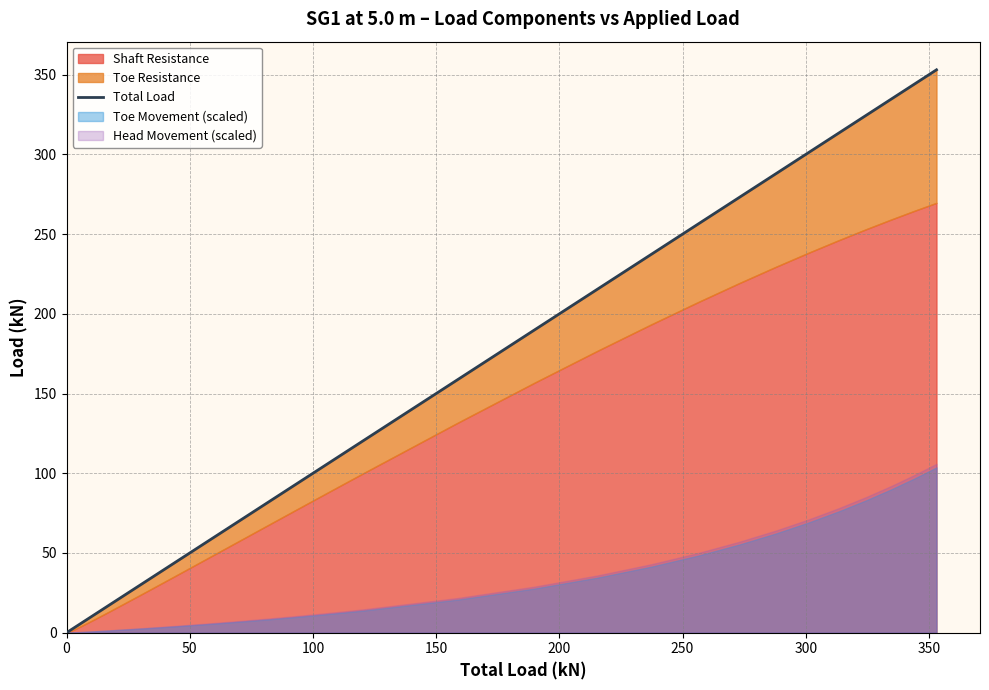

Reading left to right, list all the values displayed in this chart.

0.0	0.3	2.2	4.1	5.8	7.6	9.3	10.9	12.6	14.2	15.8	17.3	32.2	45.9	58.5	70.4	81.5	92.0	101.9	111.3	120.2	158.7	189.8	215.5	237.4	256.4	273.0	287.8	301.2	313.3	324.4	334.7	344.2	353.1